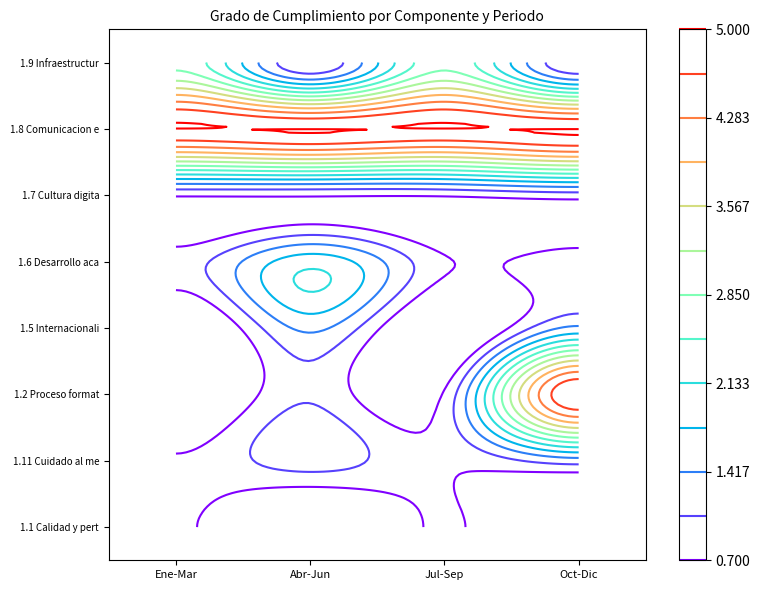

Read the 1.7 Cultura digital value at Ene-Mar.

0.8